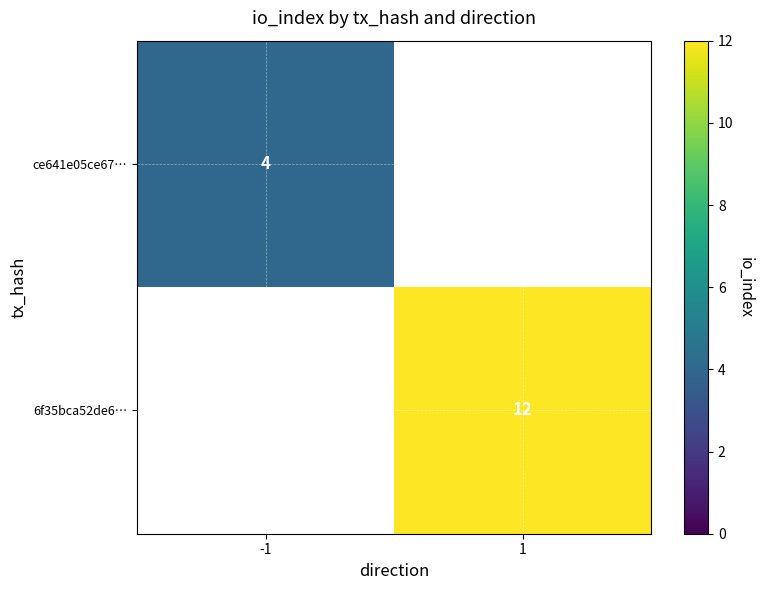

The ce641e05ce67… series shows 4 at -1. True or false?

True